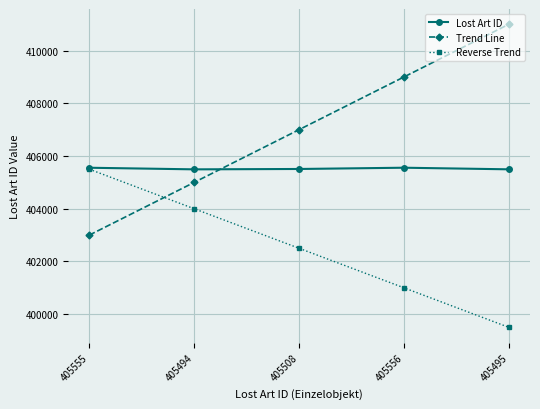

Which label corresponds to the smallest value in the chart?

405495